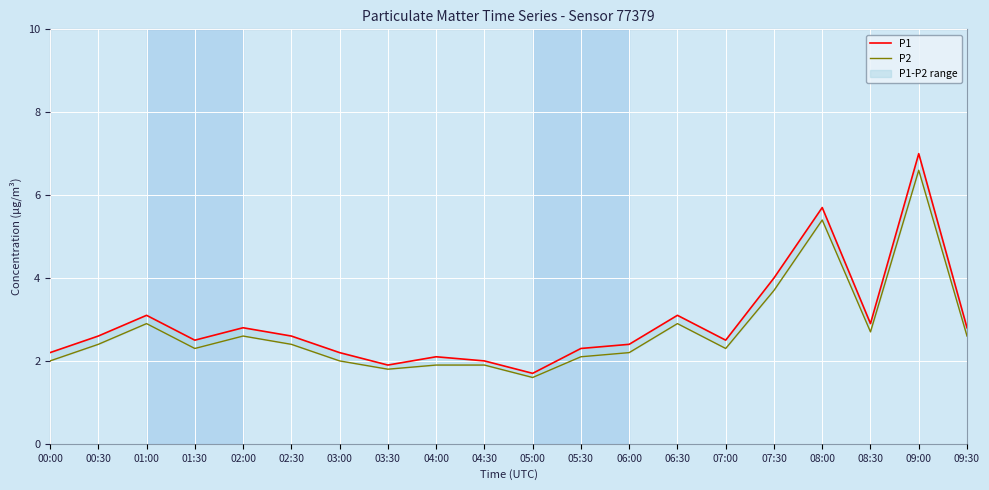

How many categories are shown in the chart?

20